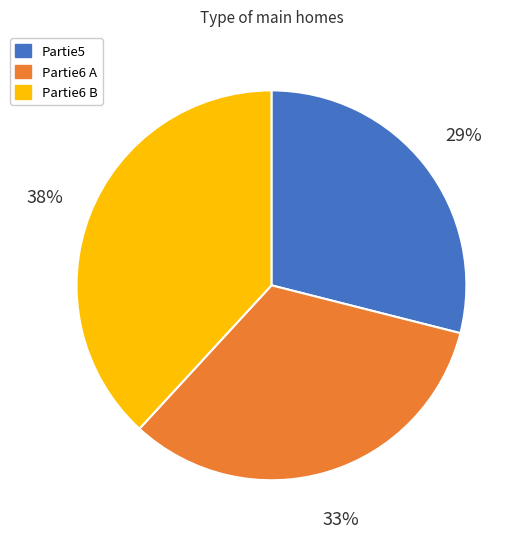

Is it true that Partie6 B is 48% of the pie?

False